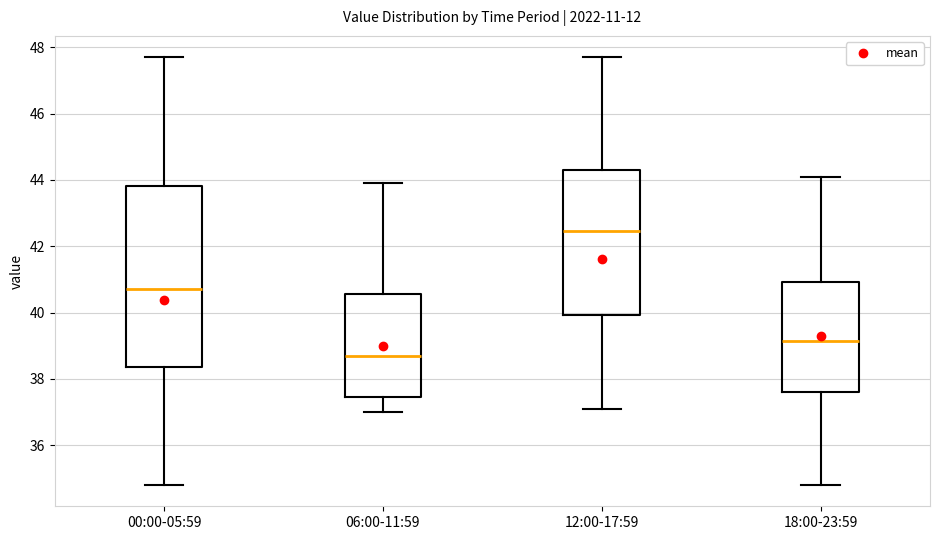

Which box has the lowest median line?

06:00-11:59